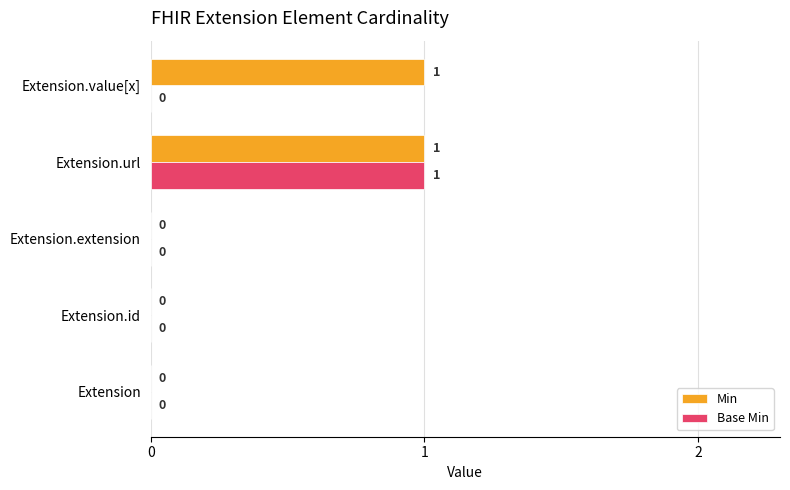

How many Base Min values are between 0 and 1?

5